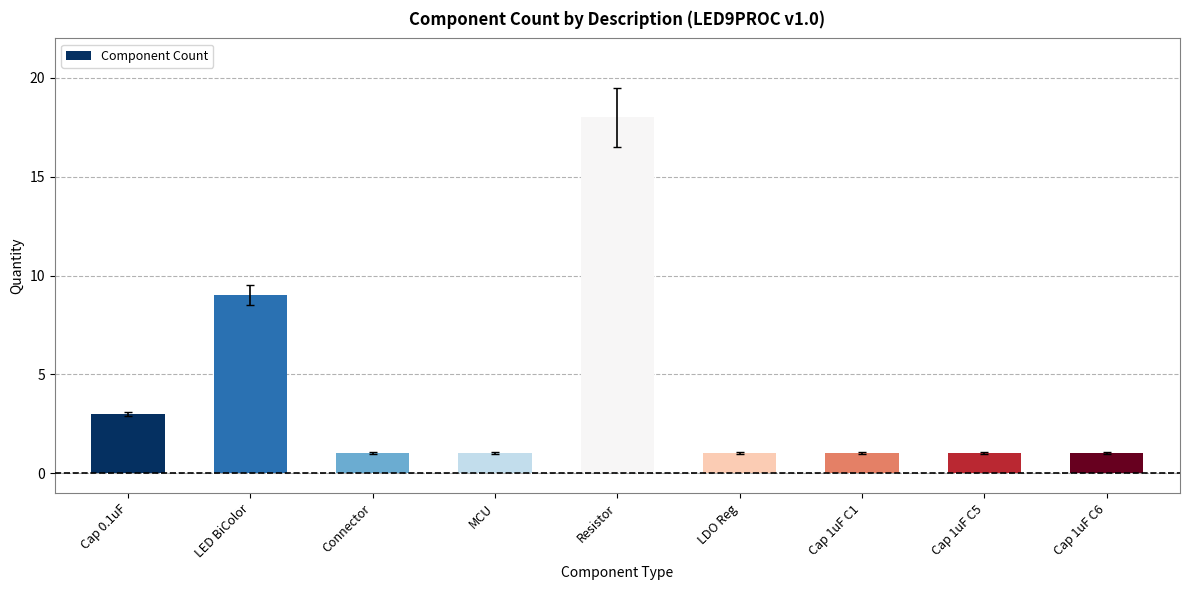

Which has a higher value, LDO Reg or LED BiColor?

LED BiColor